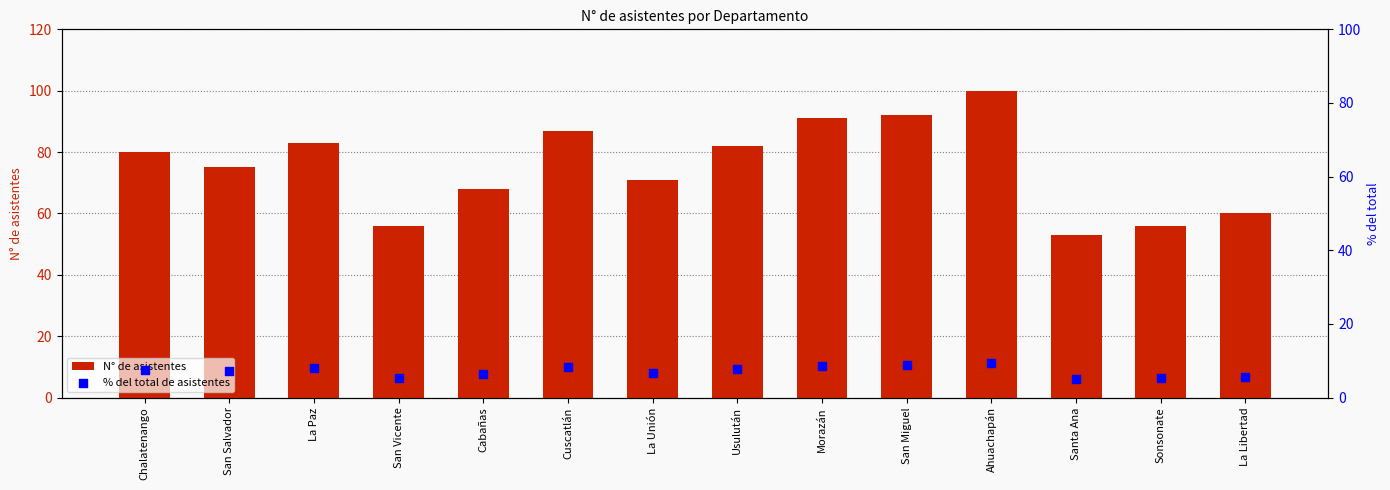

Which series has the widest spread of Y values?

N° de asistentes